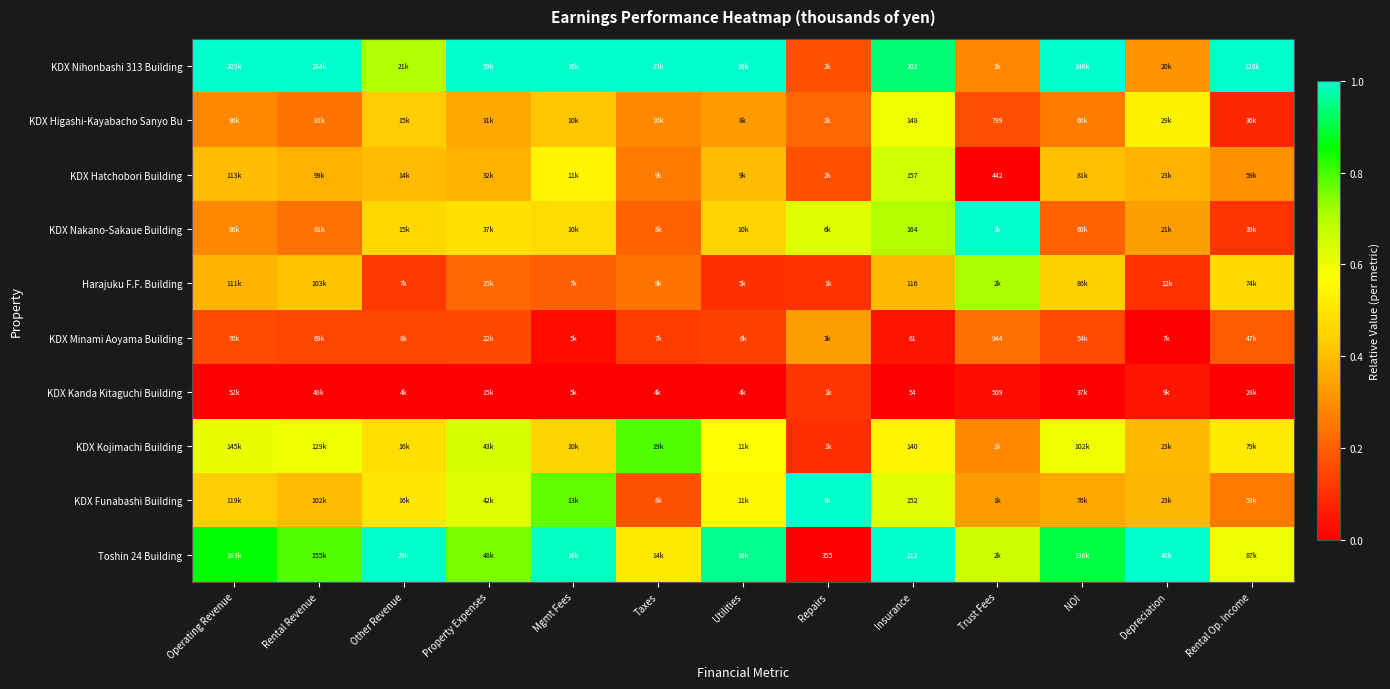

Which label corresponds to the largest value in the chart?

Operating Revenue